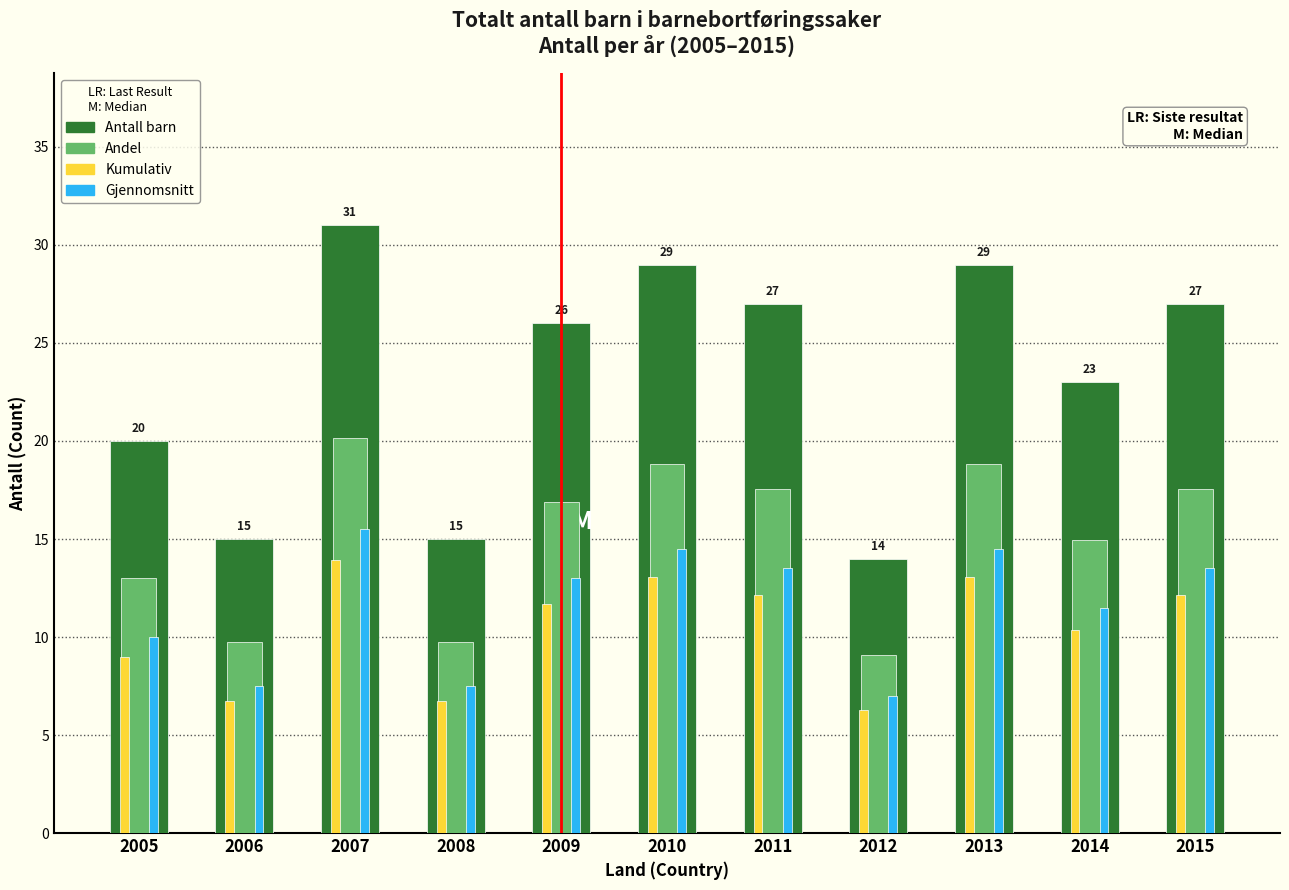

Which category has the highest value across all series?

2007